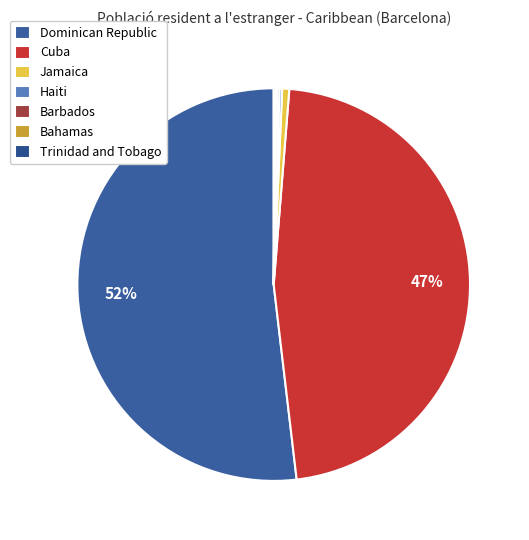

Rank the categories by value from lowest to highest.

Bahamas, Trinidad and Tobago, Barbados, Haiti, Jamaica, Cuba, Dominican Republic